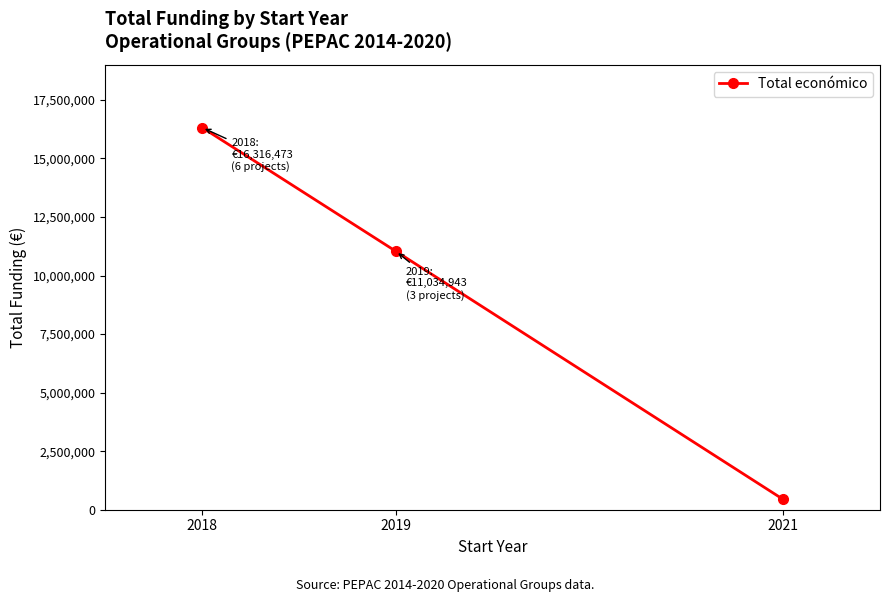

Rank the categories by value from lowest to highest.

2021, 2019, 2018